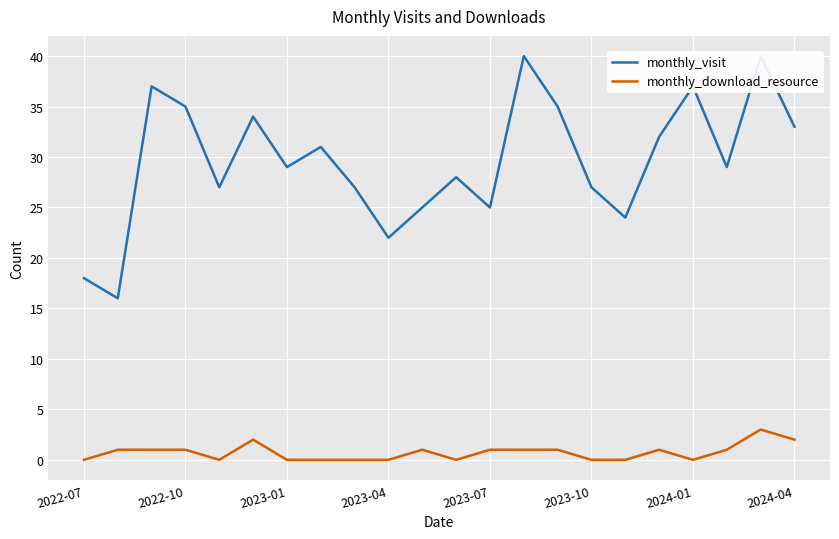

At how many categories does at least one series exceed 16?

21